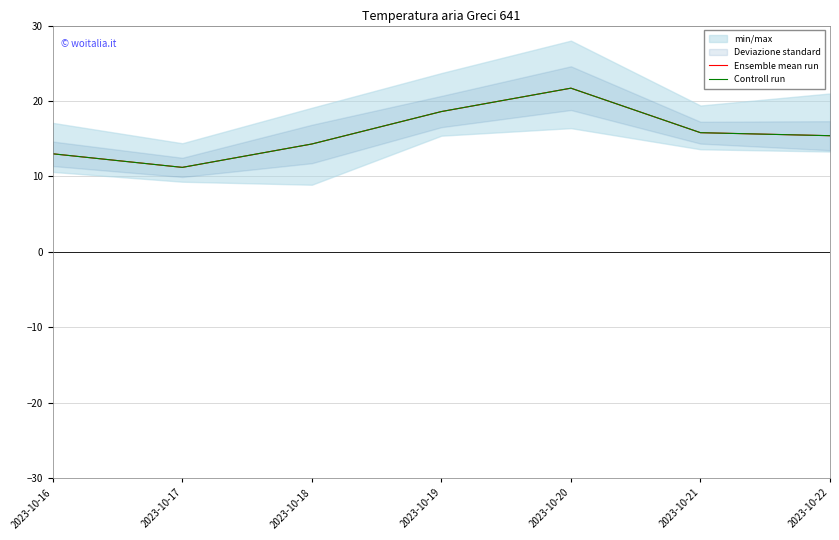

What is the value of the Ensemble mean run point at the 5th from the left?

21.7